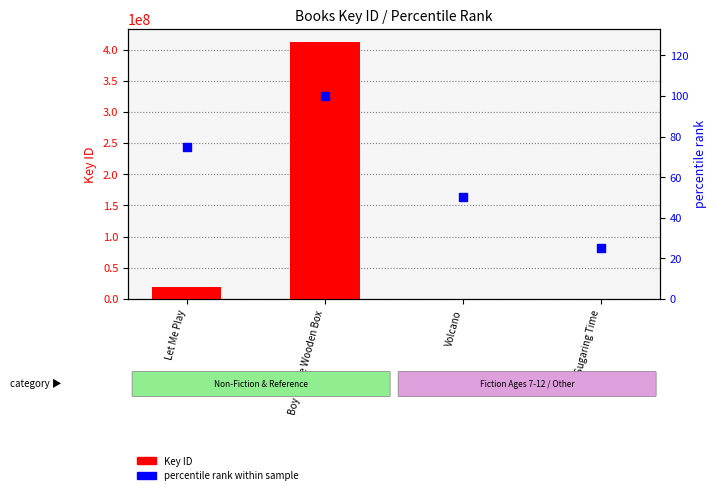

Which series has the largest total across all categories?

Key ID